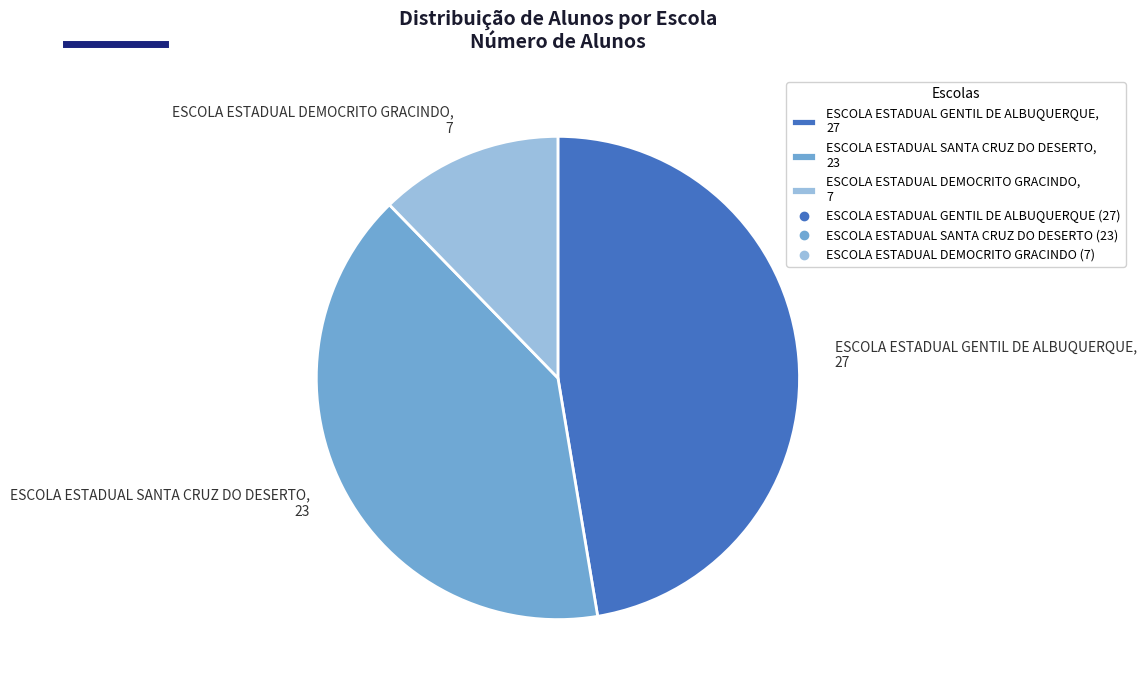

How many segments does this pie chart have?

3